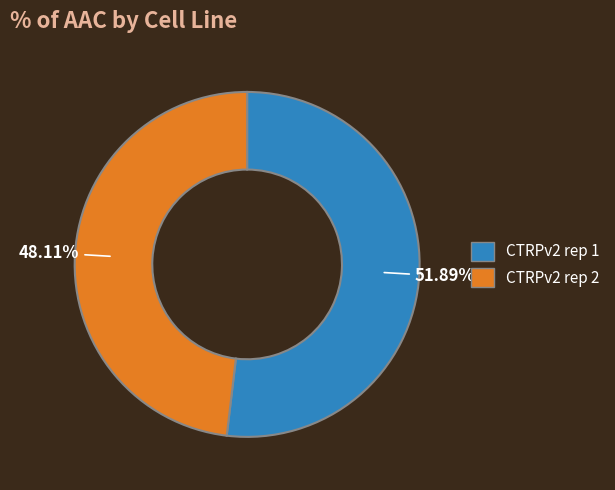

To the nearest percent, what portion does CTRPv2 rep 1 represent?

52%